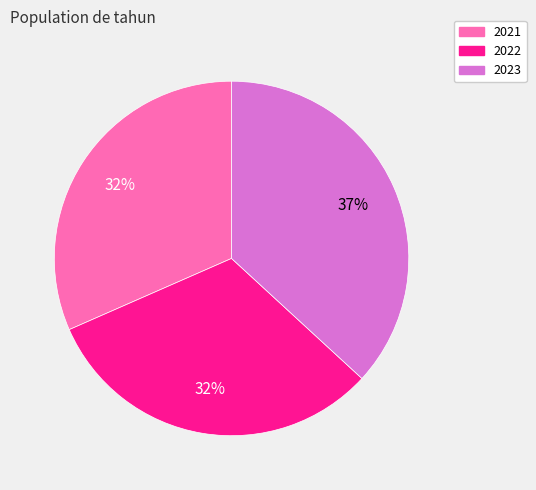

Which category has the biggest portion of the pie?

2023